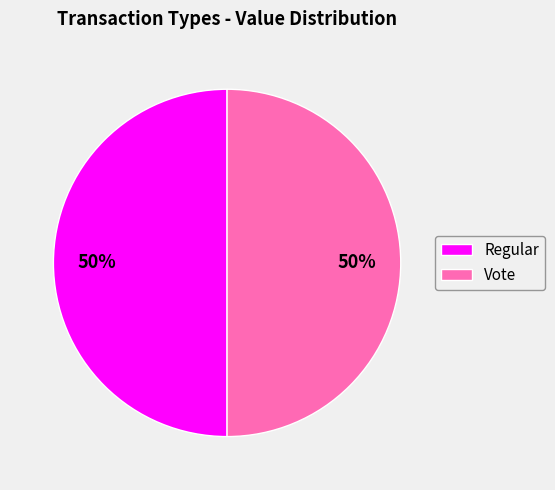

How many slices are in this pie chart?

2